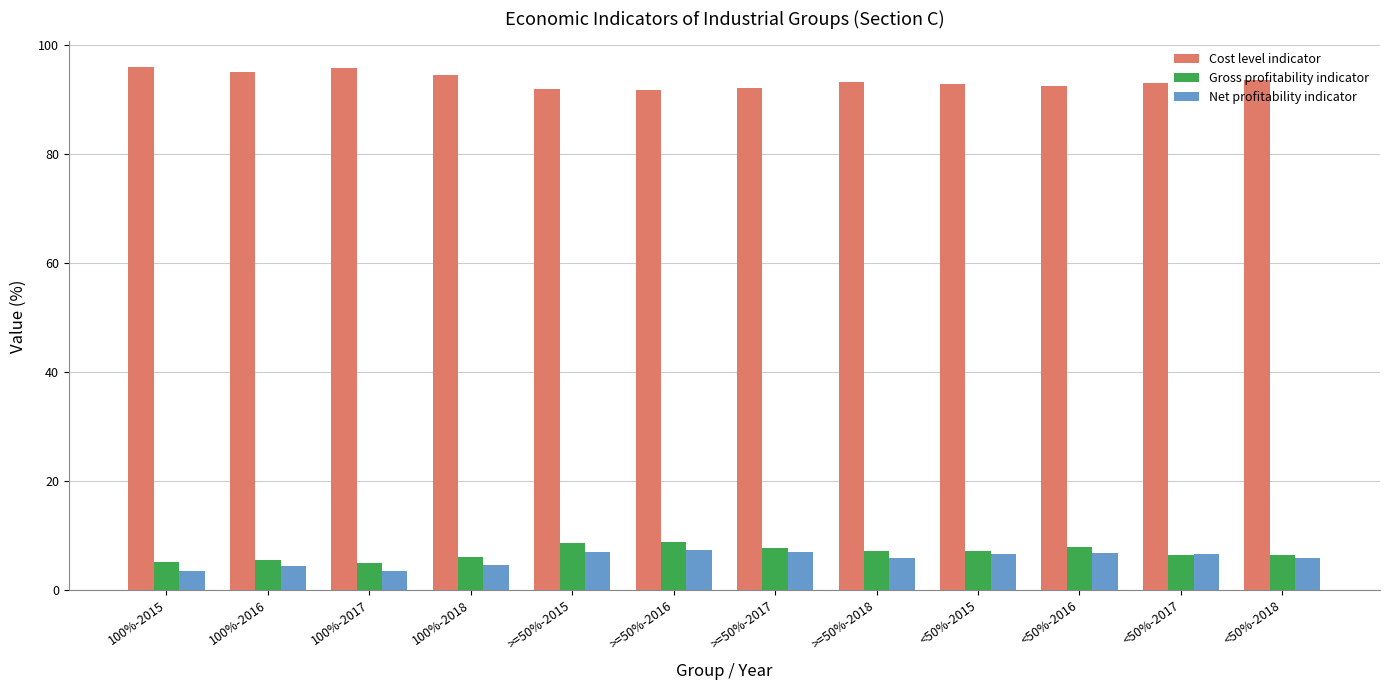

What is the minimum value for Cost level indicator?

91.7